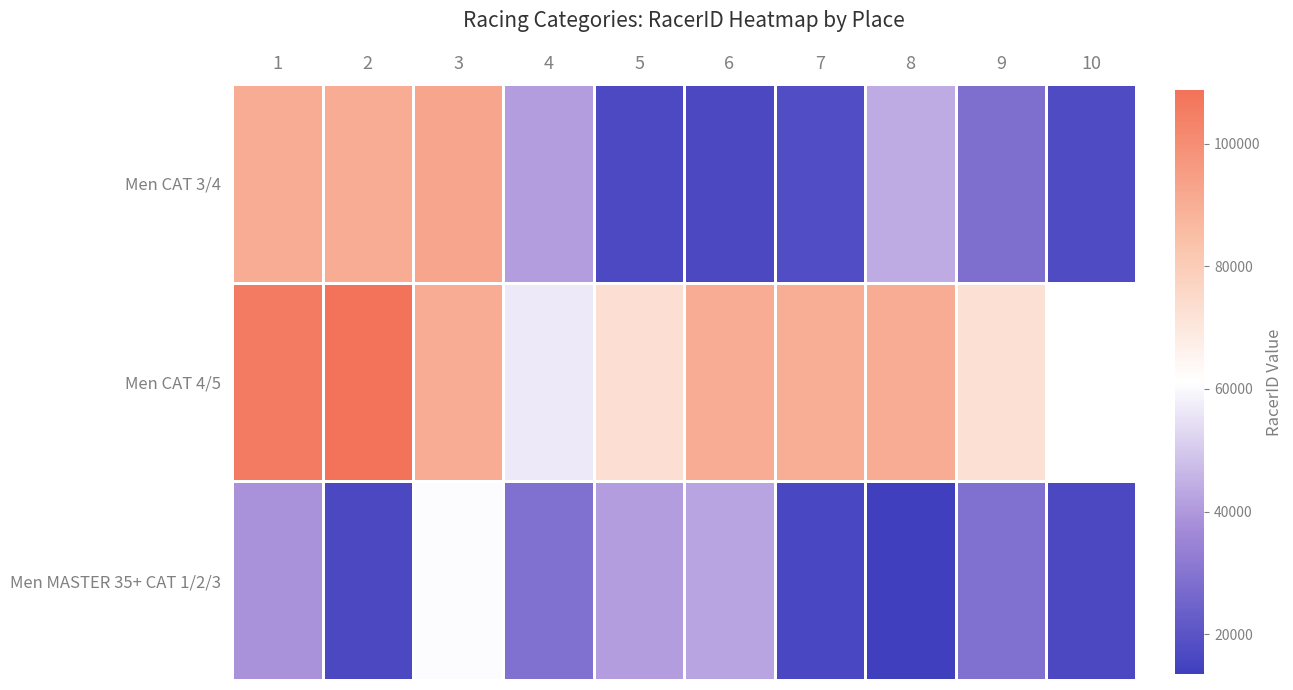

Which series has the largest total across all categories?

Men CAT 4/5